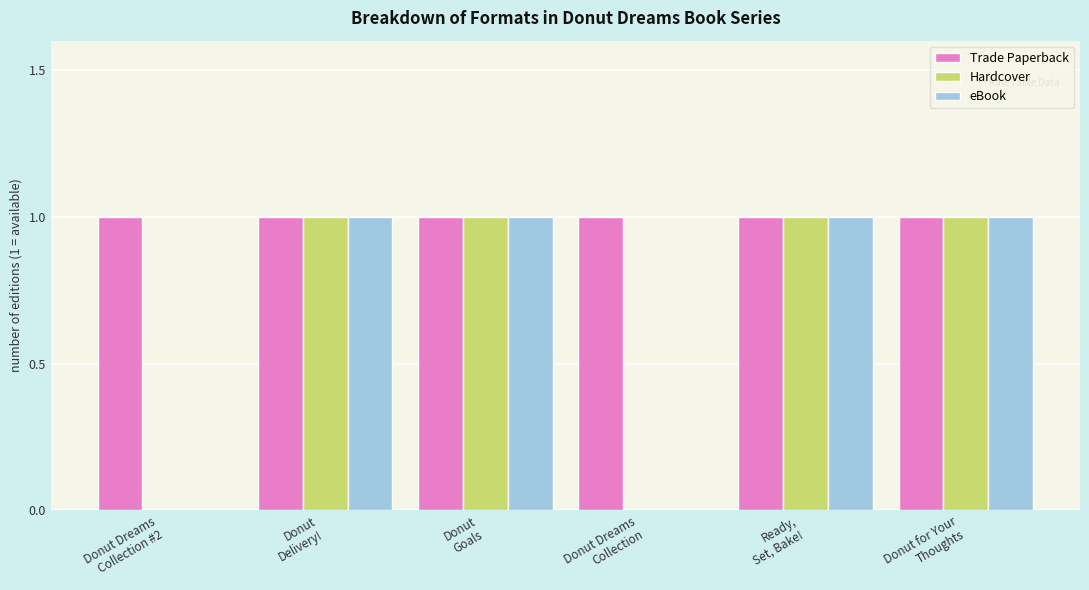

True or false: eBook has a value of 1 at Donut
Delivery!.

True